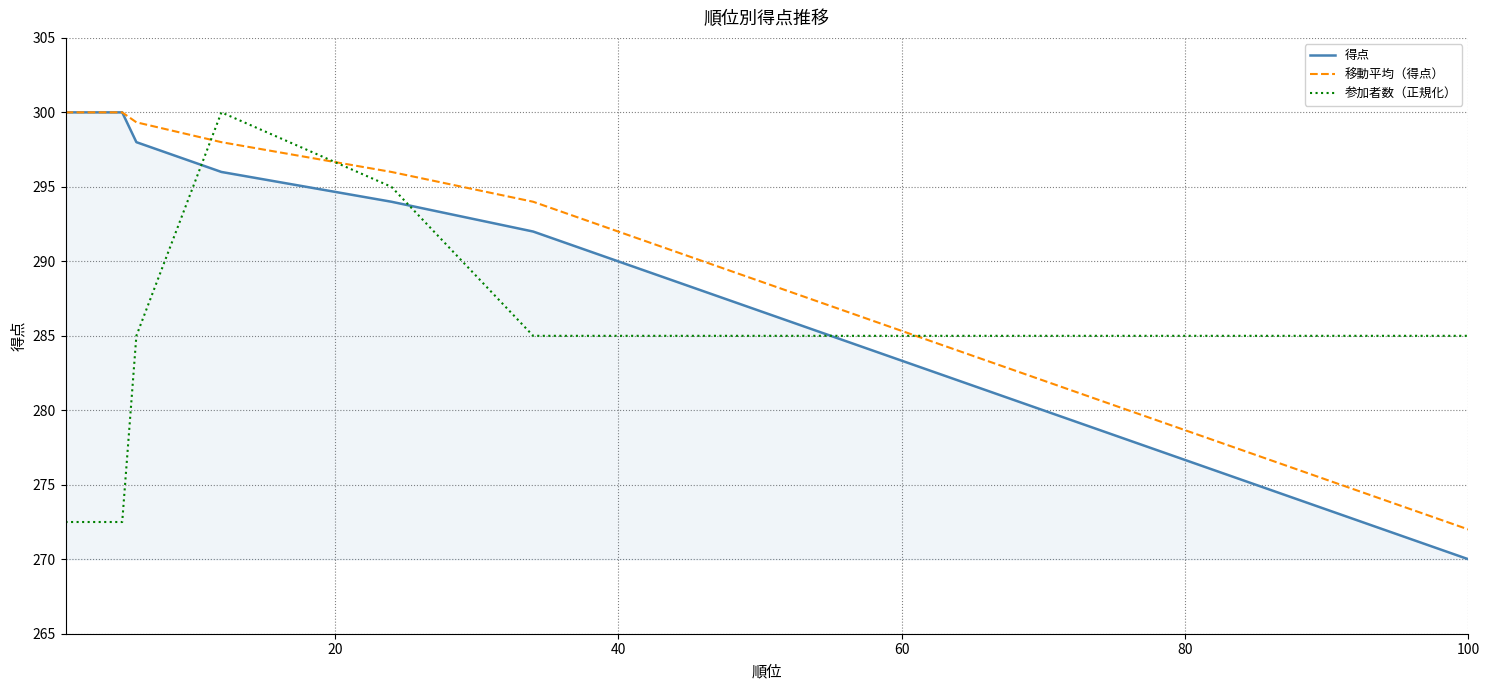

Count the number of data series in this chart.

3